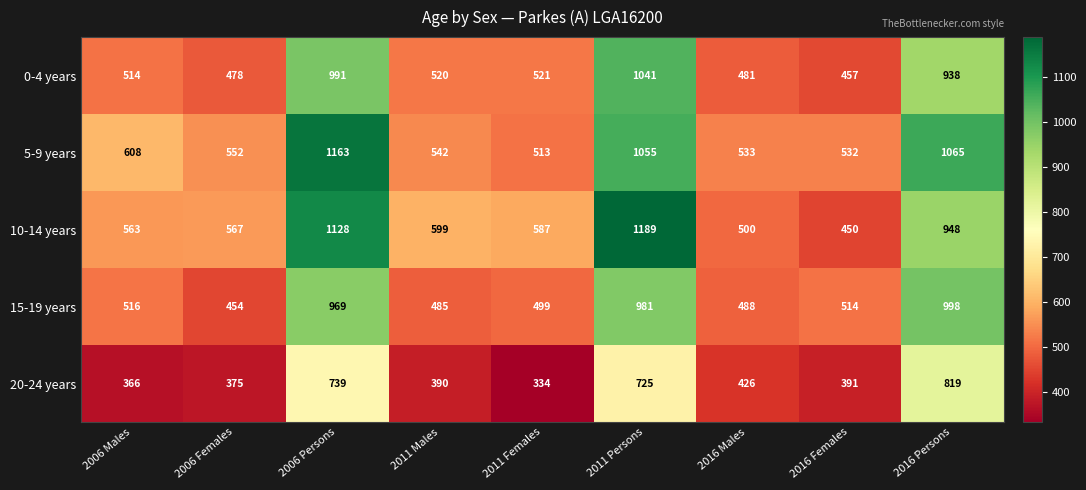

Which series has the largest range (max minus min)?

10-14 years